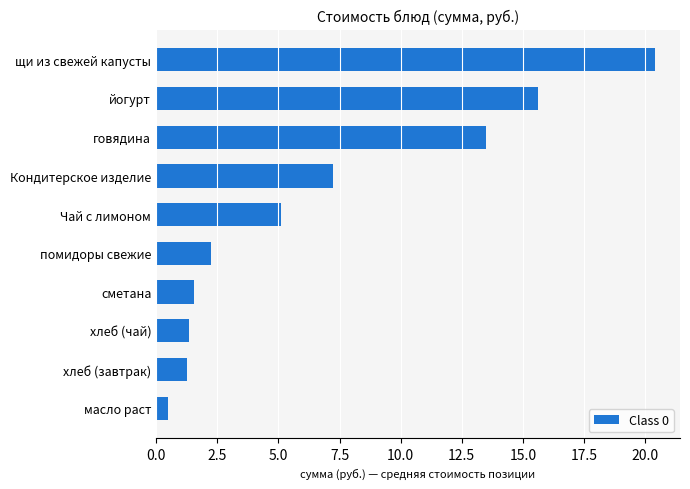

True or false: the data shows 13.5 at говядина.

True